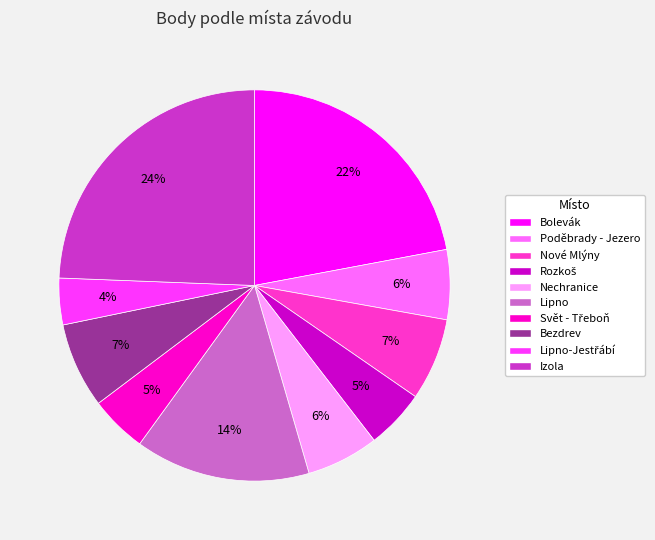

True or false: Poděbrady - Jezero accounts for 6% of the total.

True